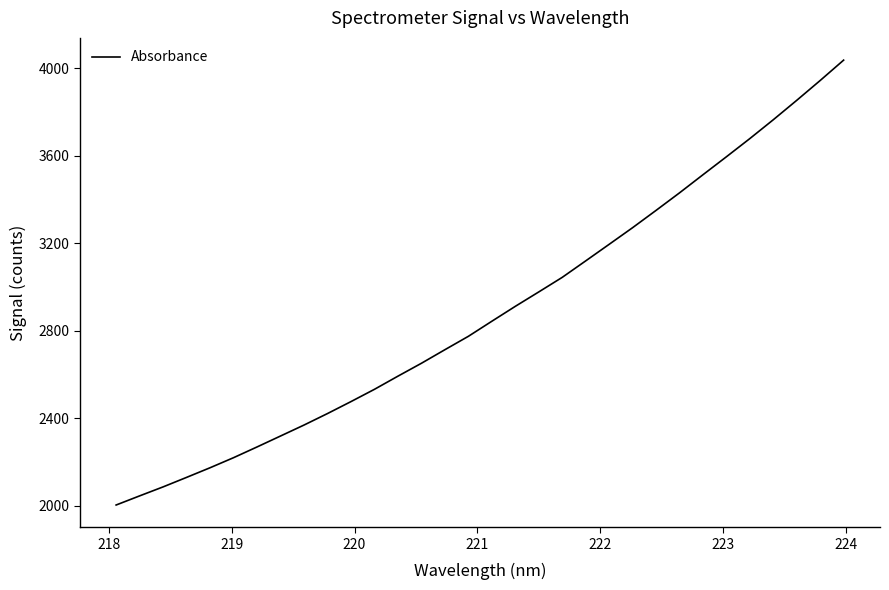

What is the smallest value displayed?

2003.2